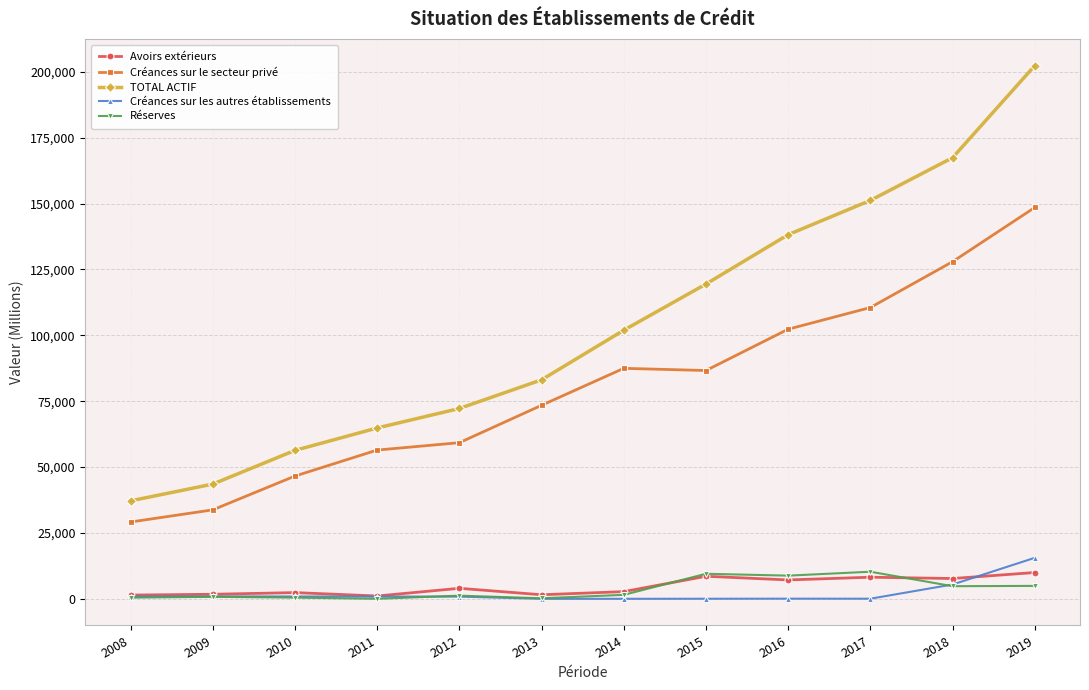

True or false: Réserves and TOTAL ACTIF cross at least once.

False